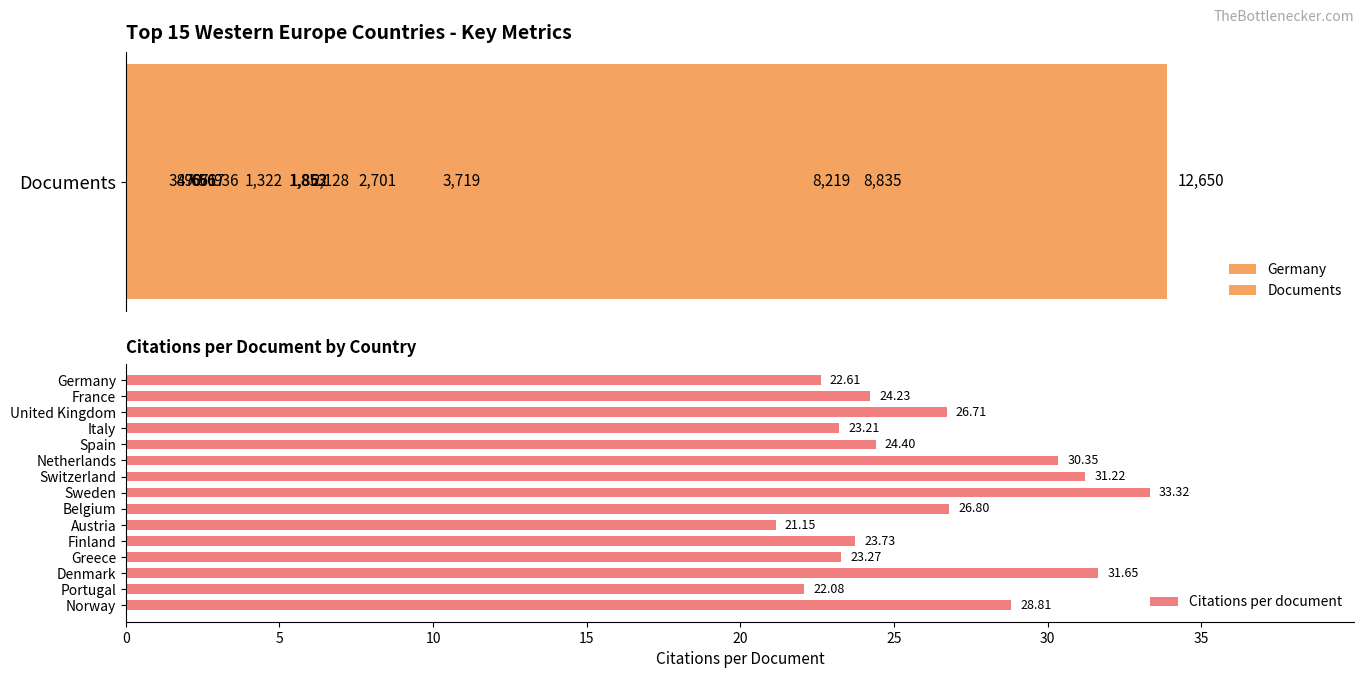

Where is Citations per document nearest to the value 27?

Belgium